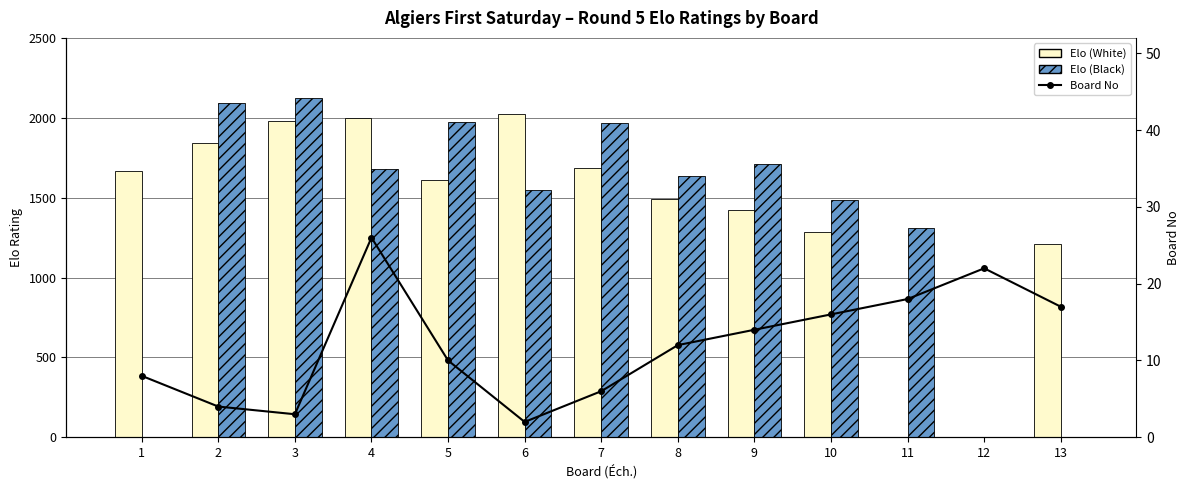

Count the number of categories in the chart.

13